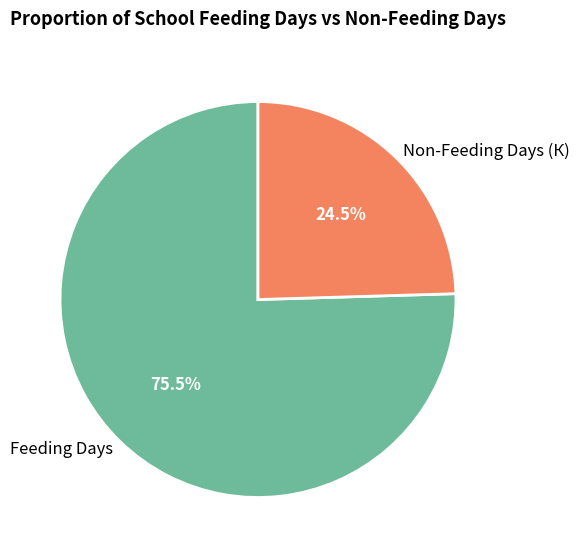

Which category has the smallest portion of the pie?

Non-Feeding Days (К)